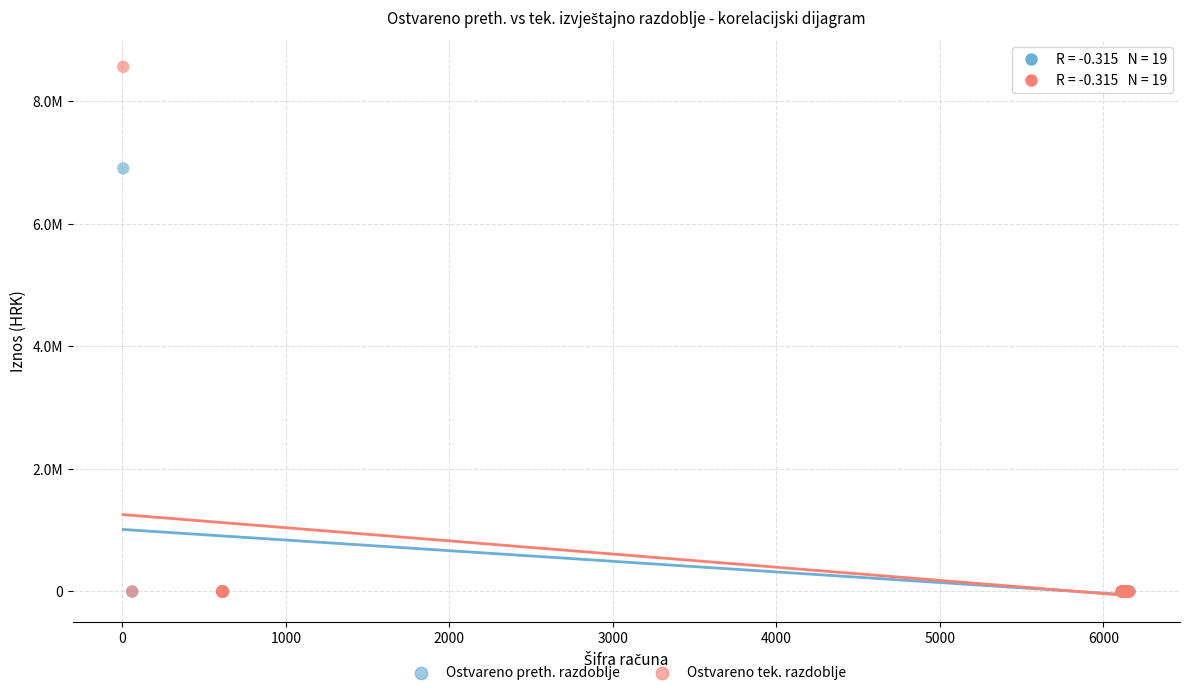

What are all the series names shown in the legend?

Ostvareno preth. razdoblje, Ostvareno tek. razdoblje